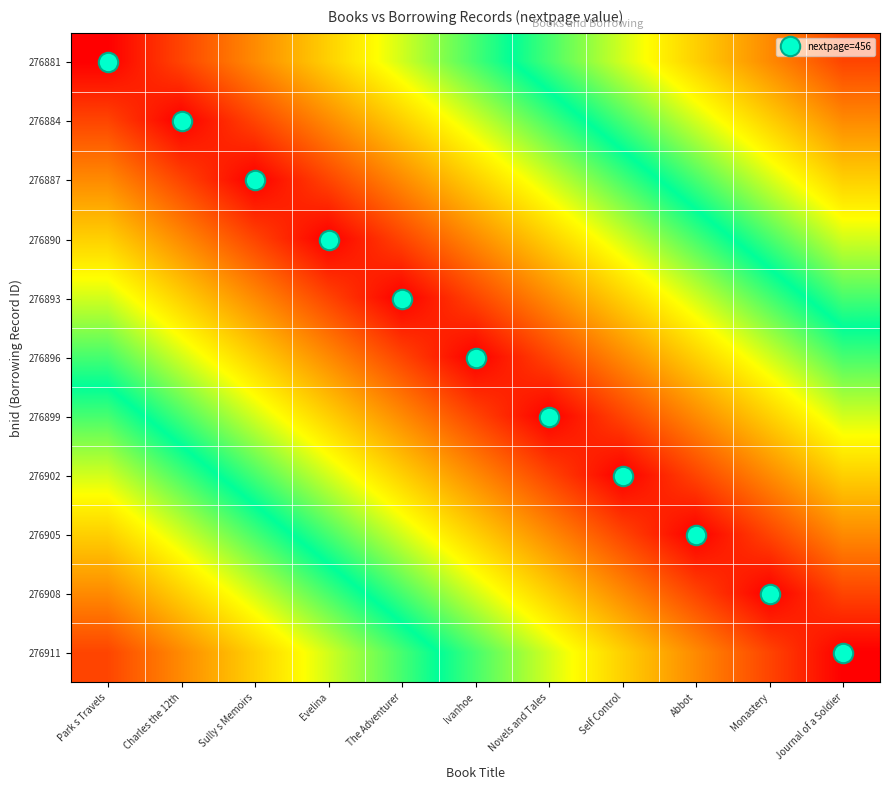

Rank the series at Novels and Tales from highest to lowest value.

276881, 276884, 276911, 276887, 276908, 276890, 276905, 276893, 276902, 276896, 276899